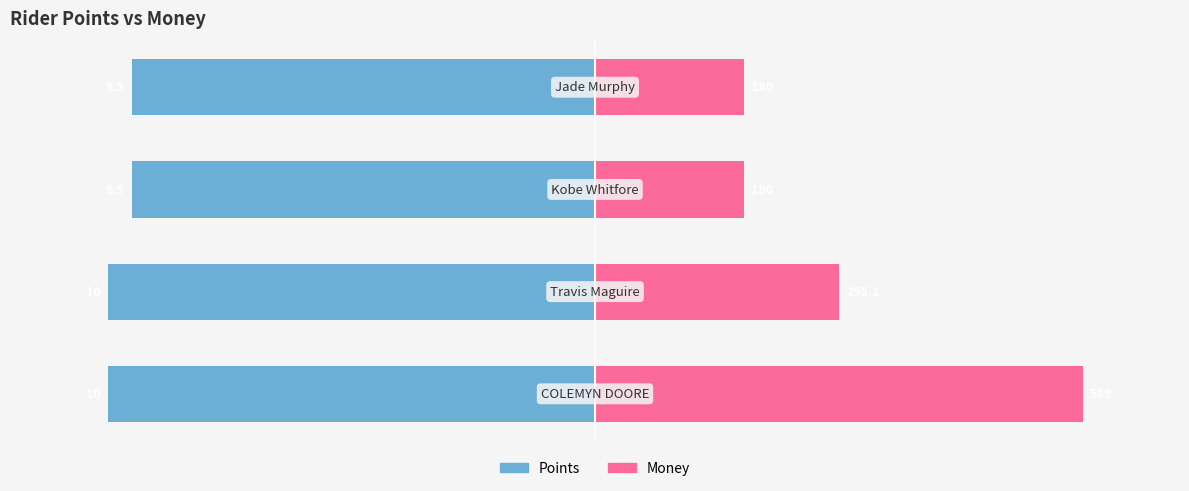

Which series has the largest total across all categories?

Money (scaled)